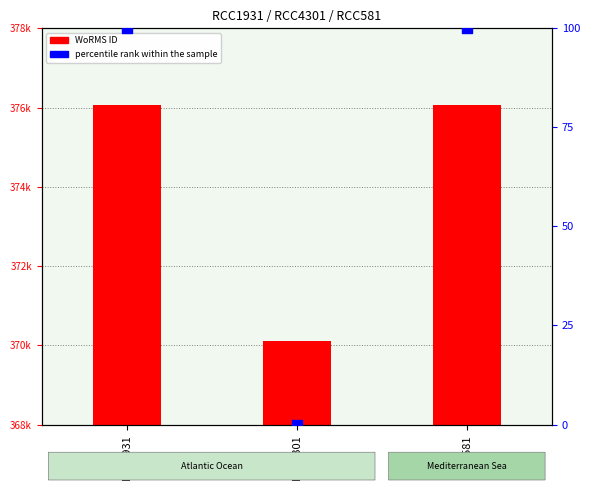

Is the value of WoRMS ID at RCC1931 greater than the value of percentile rank within the sample at RCC4301?

Yes